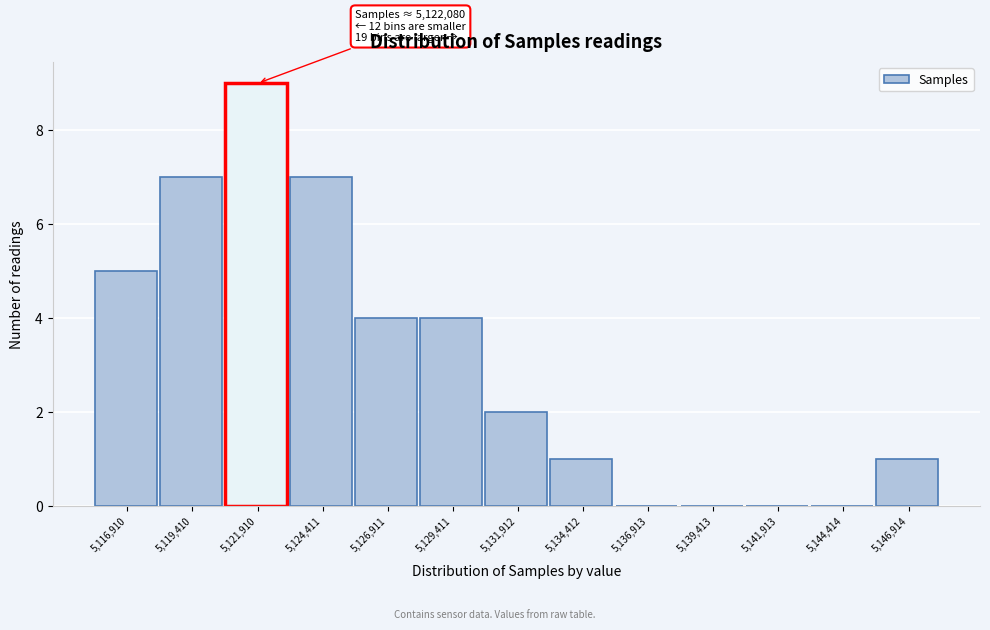

Reading left to right, transcribe all the data shown in this chart.

5,116,910=5	5,119,410=7	5,121,910=9	5,124,411=7	5,126,911=4	5,129,411=4	5,131,912=2	5,134,412=1	5,136,913=0	5,139,413=0	5,141,913=0	5,144,414=0	5,146,914=1